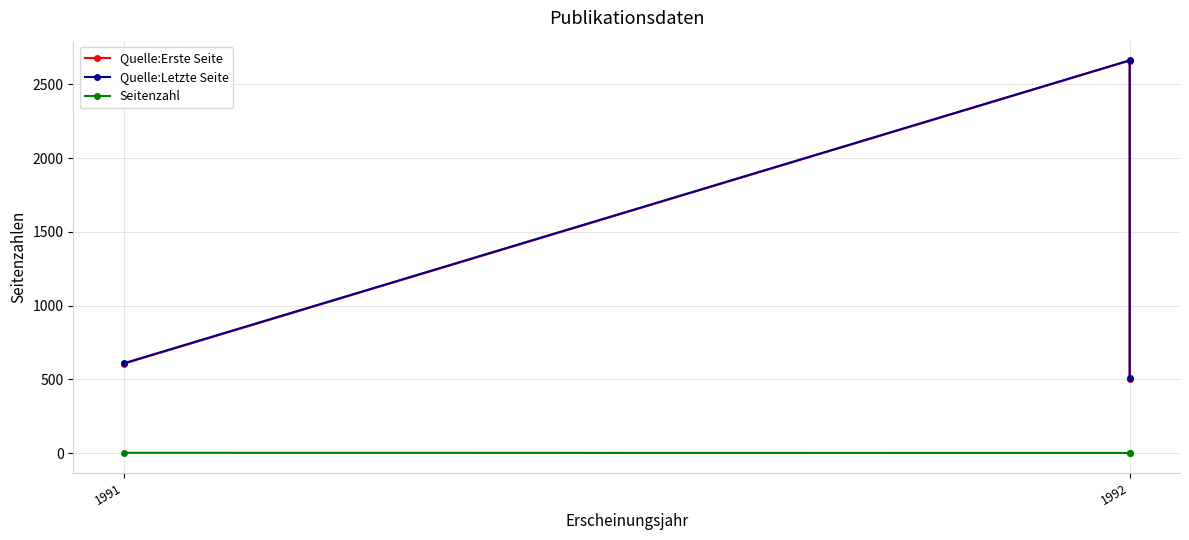

Is it true that Quelle:Letzte Seite equals 2662 at 1992?

True